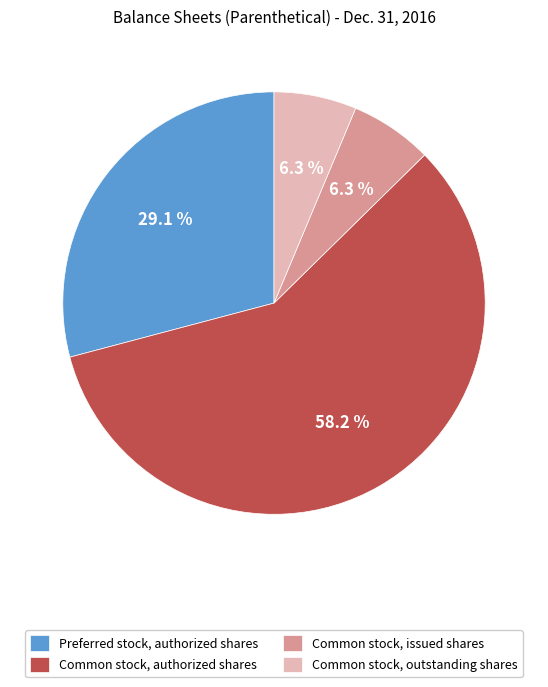

The Common stock, issued shares slice represents 6% of the pie. True or false?

True